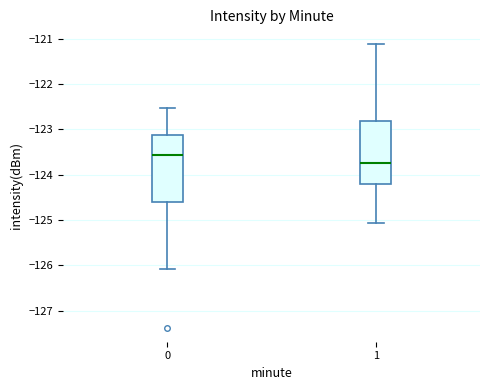

Which box has the lowest median line?

1